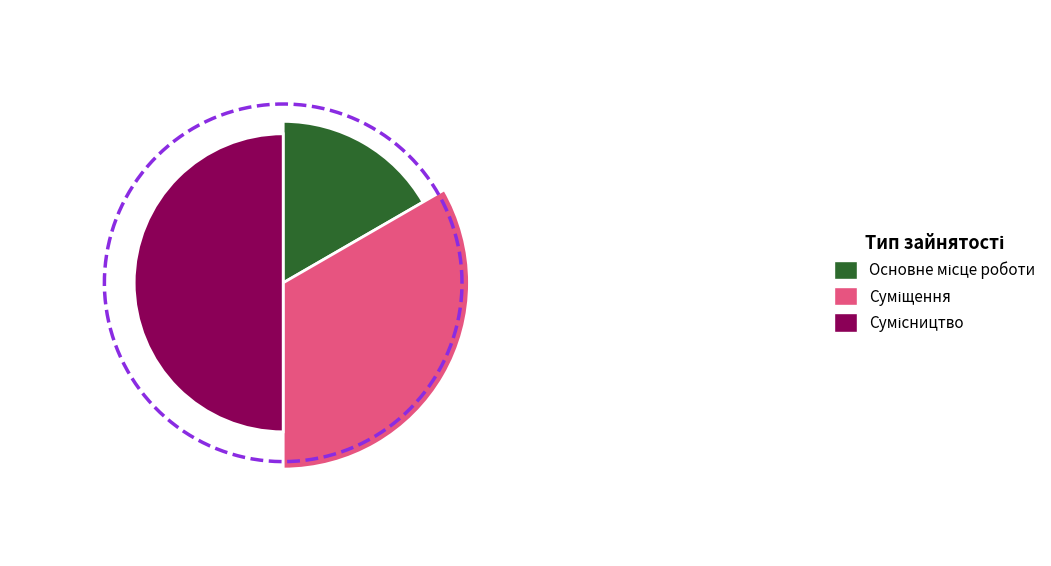

Is the sum of Суміщення and Основне місце роботи greater than half?

No